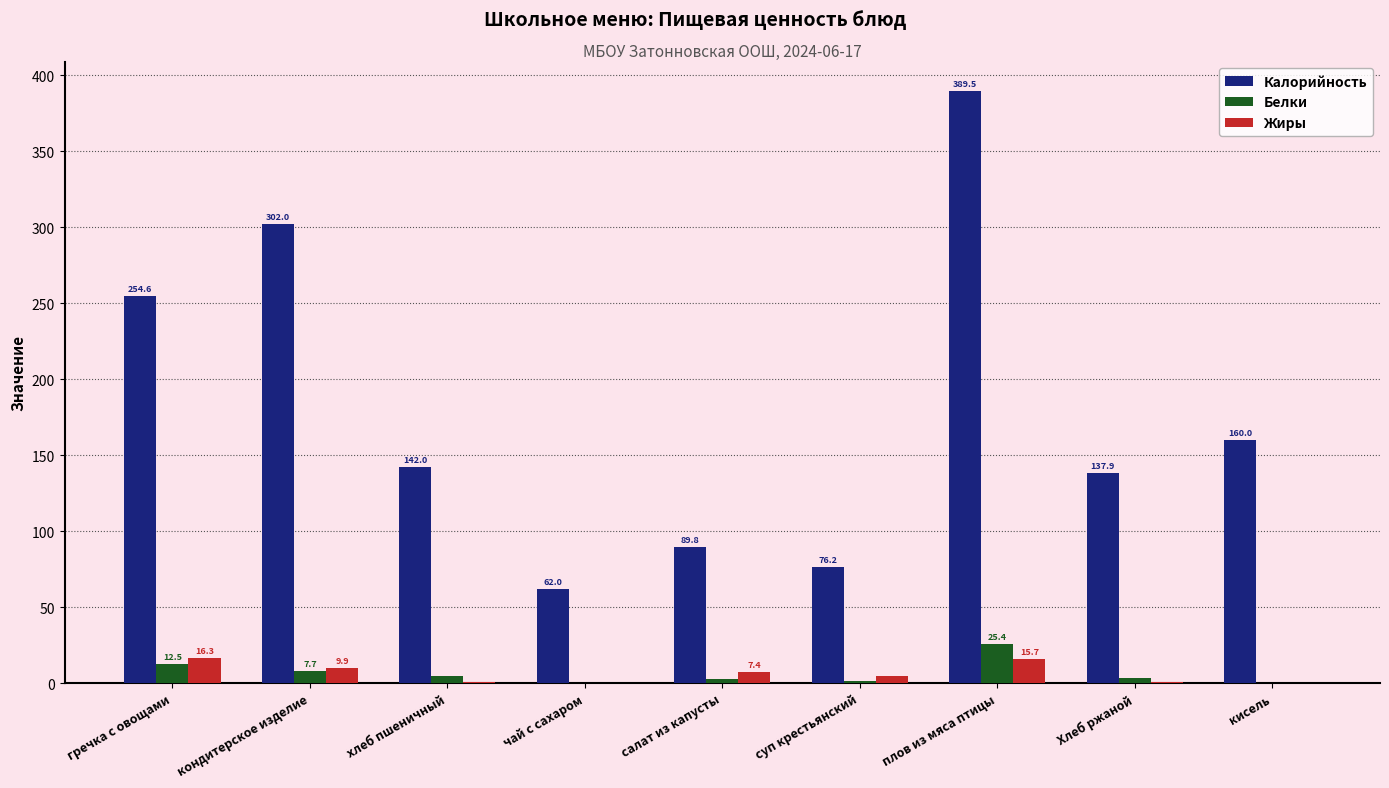

What is the sum of the Жиры values at салат из капусты and чай с сахаром?

7.4